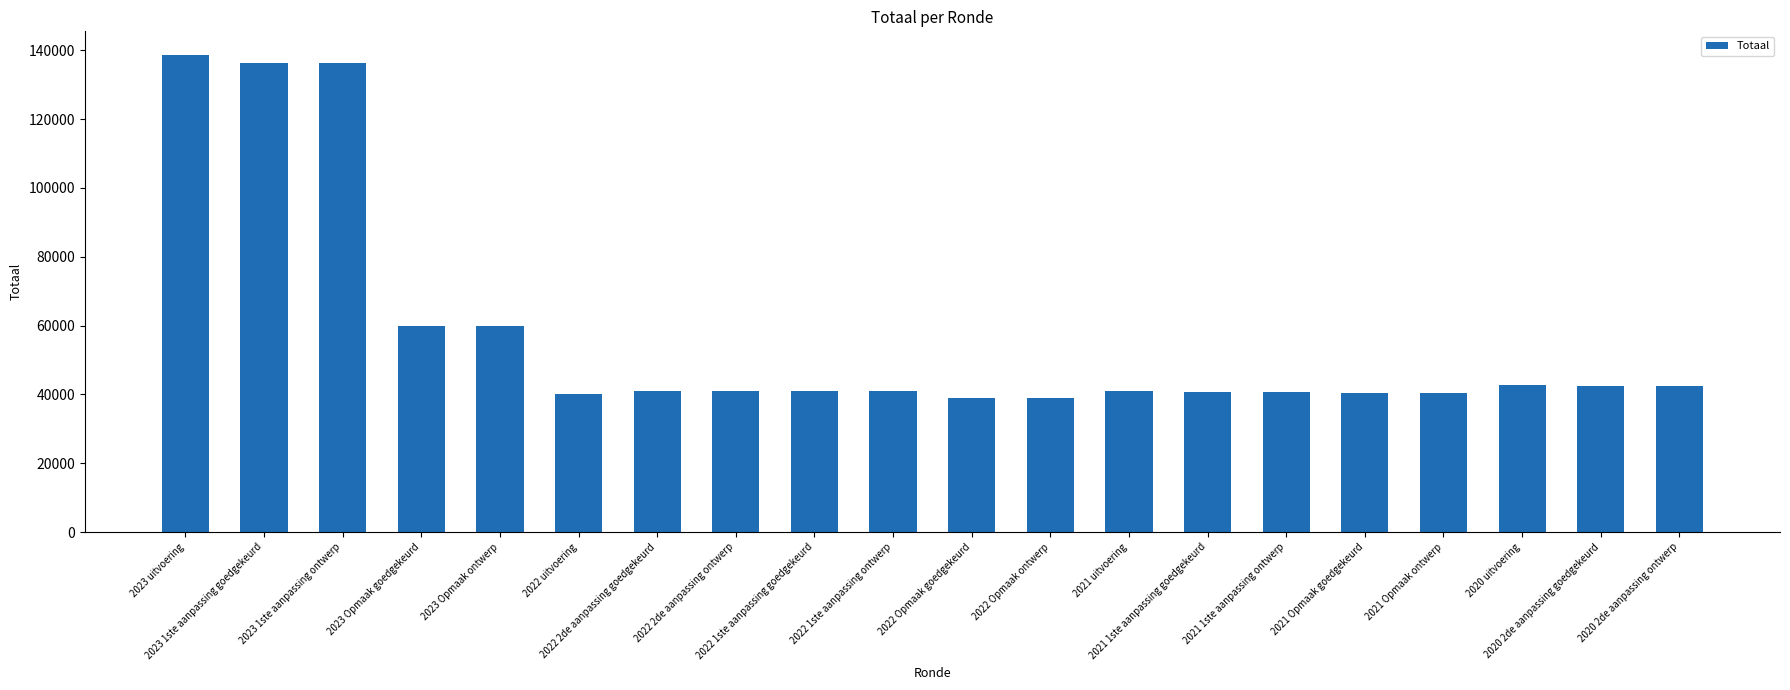

What is the value of the 8th bar from the left?

40904